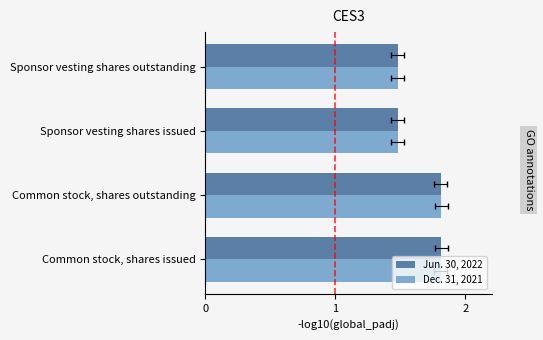

Which series has the largest total across all categories?

Jun. 30, 2022